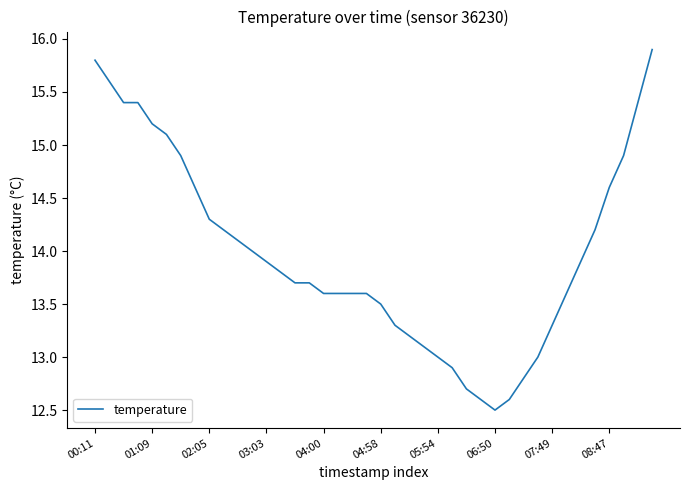

What is the minimum value shown in the chart?

12.5